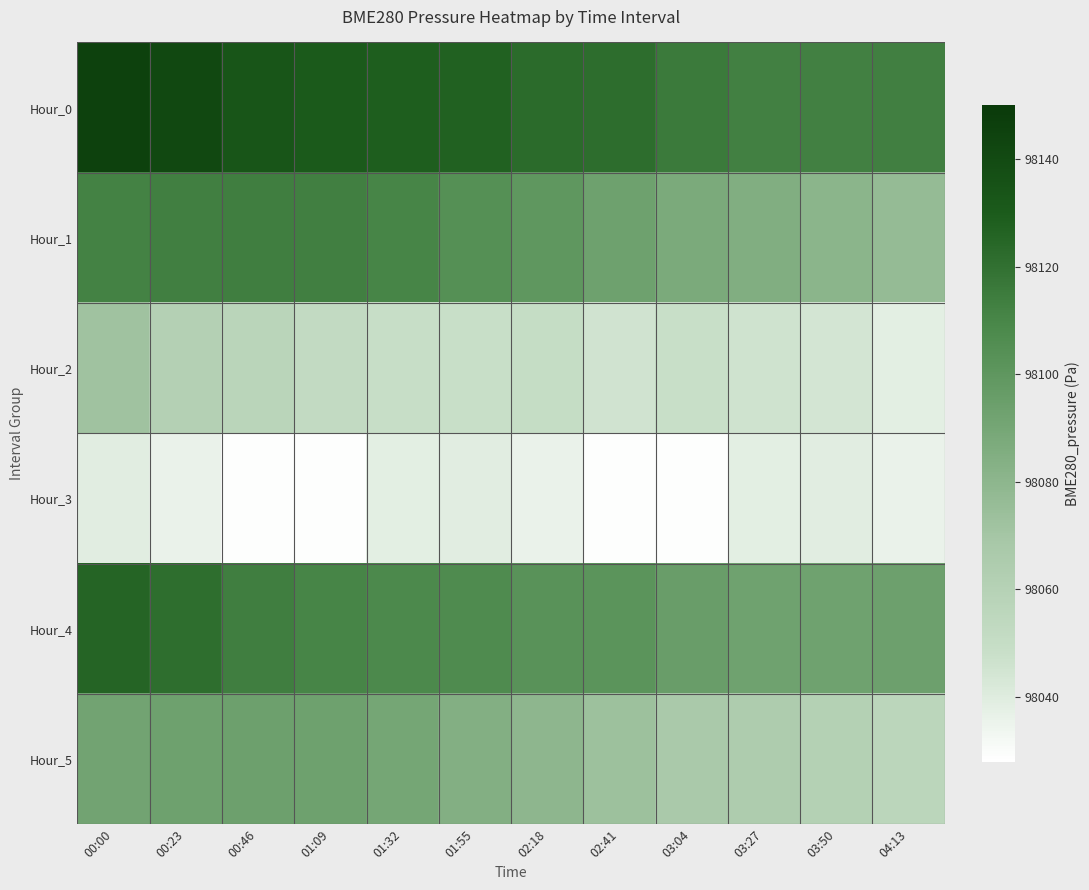

Reading left to right, what are all the values shown in this chart?

Hour_0: 00:00=98145.6	00:23=98141.2	00:46=98133.5	01:09=98130.3	01:32=98128.4	01:55=98127.0	02:18=98122.4	02:41=98121.5	03:04=98115.6	03:27=98112.6	03:50=98112.8	04:13=98113.3
Hour_1: 00:00=98111.7	00:23=98113.1	00:46=98113.7	01:09=98112.9	01:32=98110.2	01:55=98104.2	02:18=98099.9	02:41=98092.9	03:04=98087.2	03:27=98084.8	03:50=98080.6	04:13=98076.4
Hour_2: 00:00=98071.9	00:23=98061.3	00:46=98056.7	01:09=98052.0	01:32=98048.6	01:55=98048.3	02:18=98050.4	02:41=98045.3	03:04=98048.4	03:27=98045.6	03:50=98044.4	04:13=98038.1
Hour_3: 00:00=98039.0	00:23=98035.8	00:46=98028.5	01:09=98028.8	01:32=98038.1	01:55=98039.0	02:18=98035.8	02:41=98028.5	03:04=98028.8	03:27=98038.1	03:50=98039.0	04:13=98035.8
Hour_4: 00:00=98125.6	00:23=98121.2	00:46=98113.5	01:09=98110.3	01:32=98108.4	01:55=98107.0	02:18=98102.4	02:41=98101.5	03:04=98095.6	03:27=98092.6	03:50=98092.8	04:13=98093.3
Hour_5: 00:00=98091.7	00:23=98093.1	00:46=98093.7	01:09=98092.9	01:32=98090.2	01:55=98084.2	02:18=98079.9	02:41=98072.9	03:04=98067.2	03:27=98064.8	03:50=98060.6	04:13=98056.4